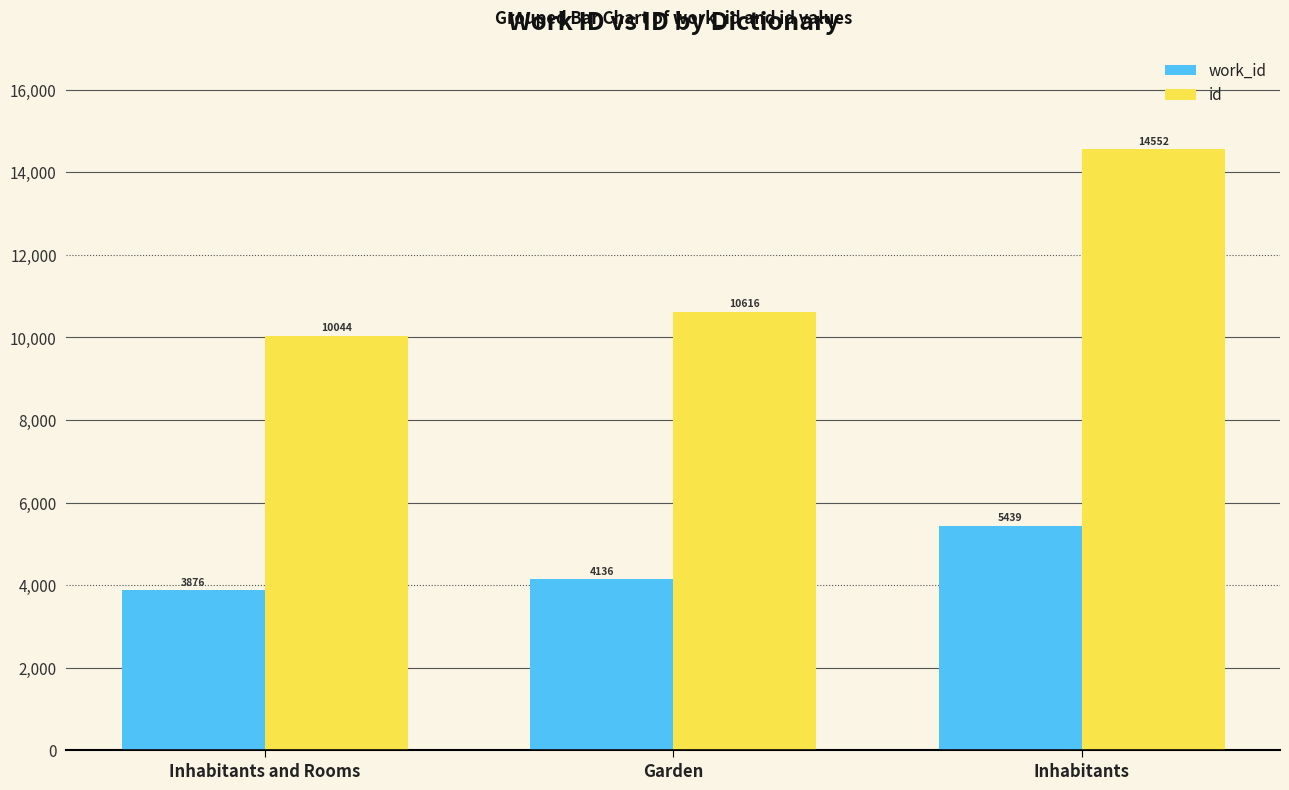

How many bars are there in total?

6